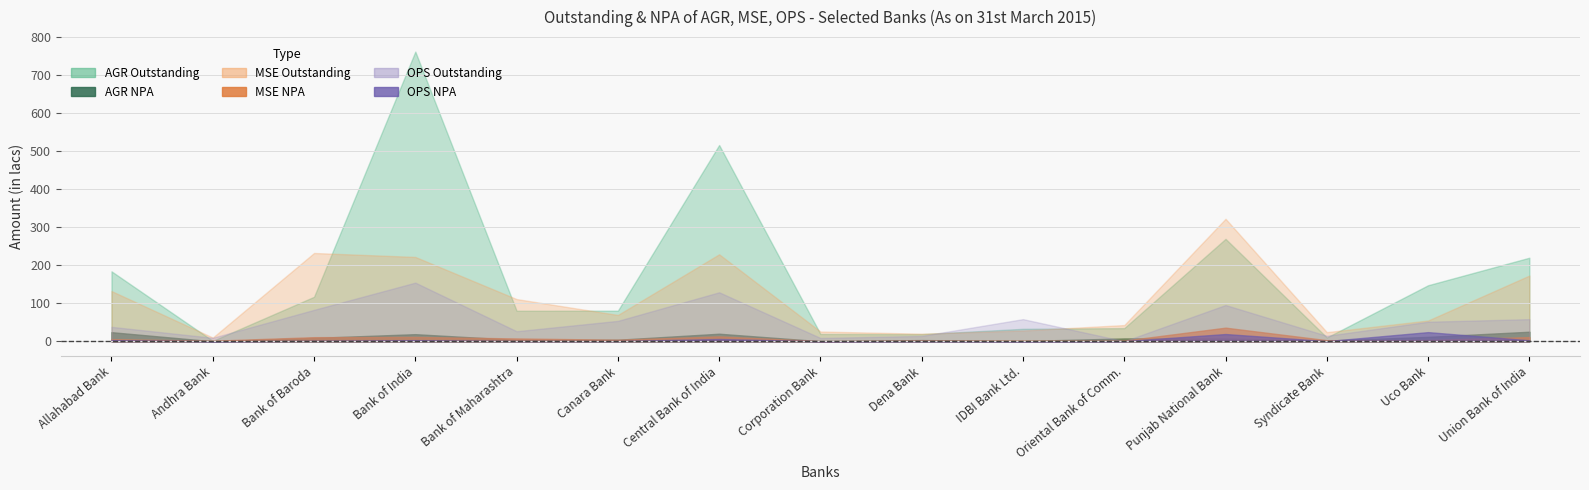

Does the chart display data point markers on the line(s)?

No